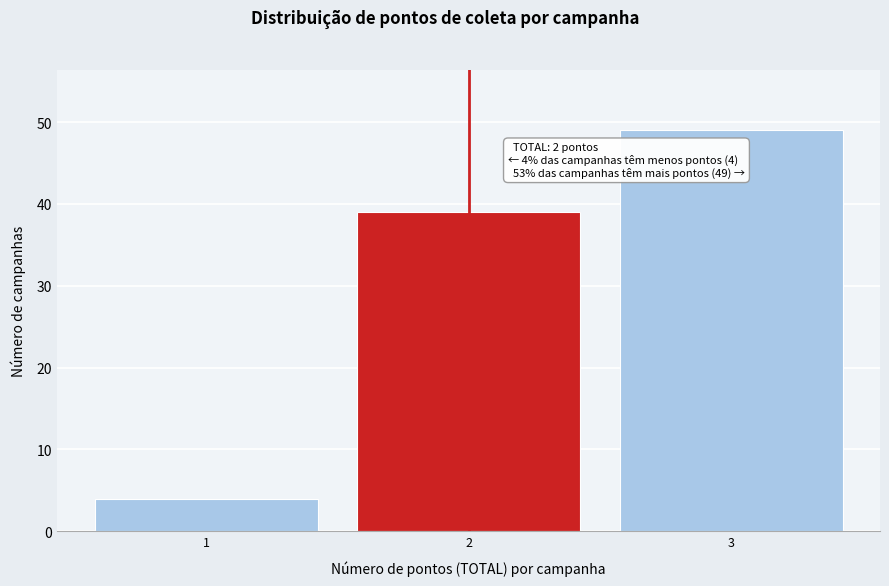

Which range on the x-axis has the tallest bar?

2.5 to 3.5